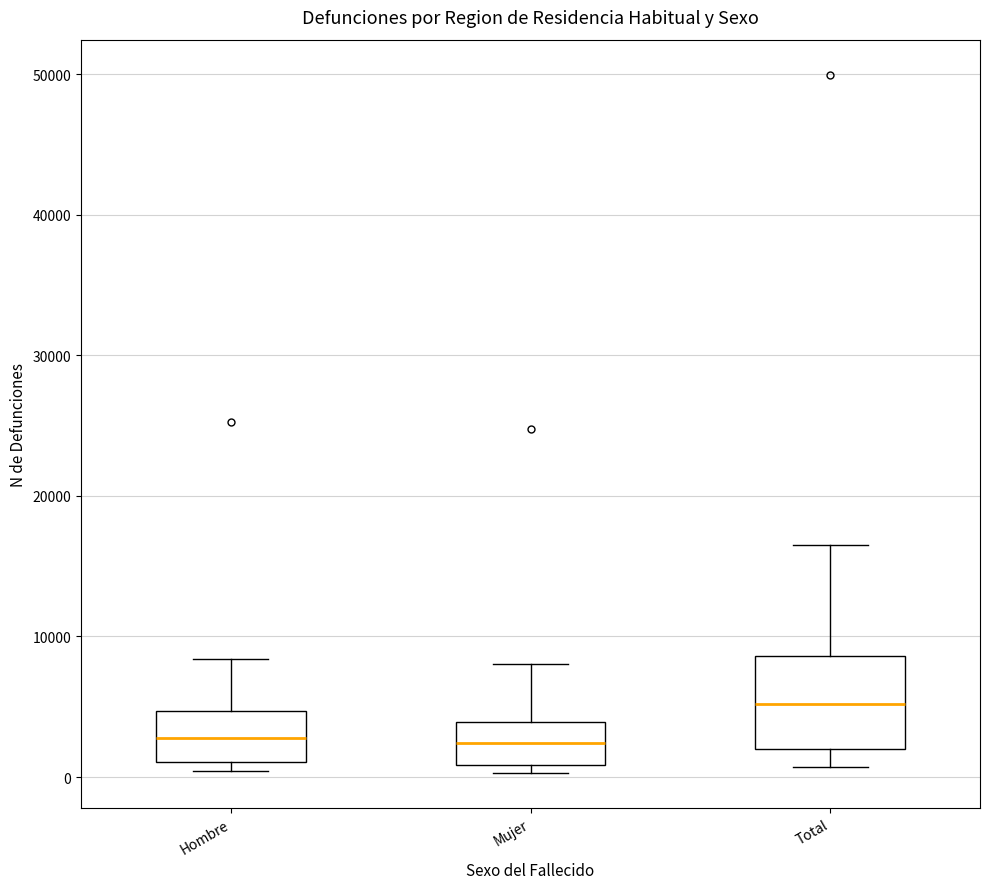

Where is the lower edge of the box for Hombre on the y-axis? The values are not printed on the chart, so give them approximately, as read against the axis.

1000